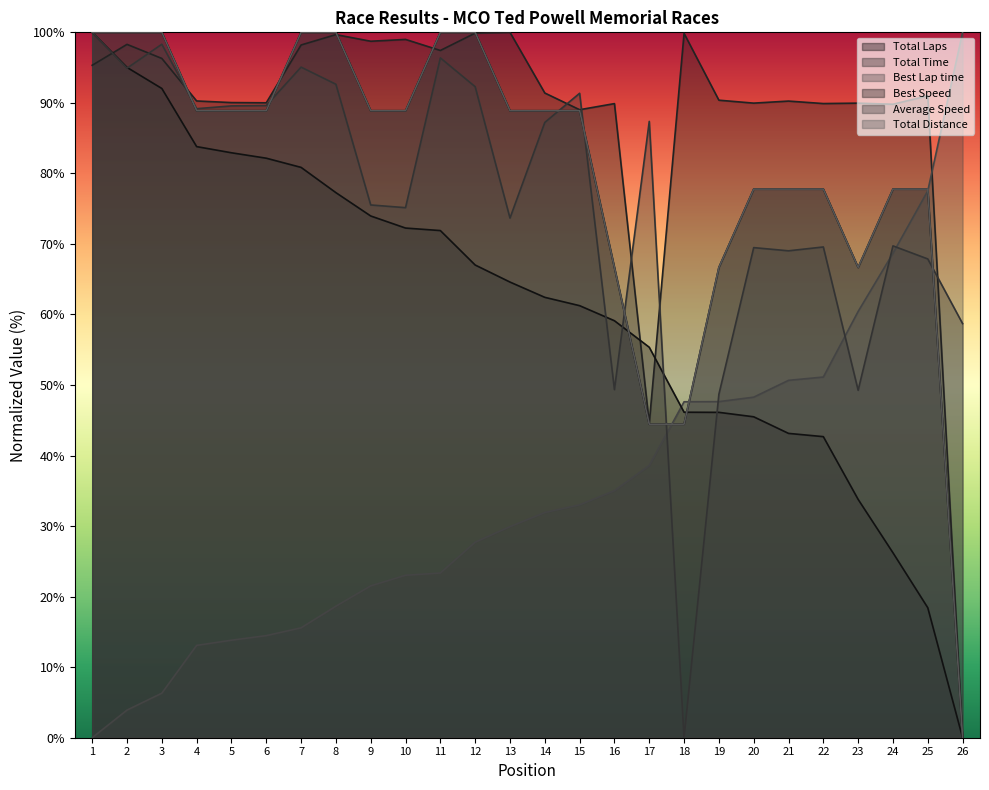

The Total Distance series shows 24.0 at 2. True or false?

False